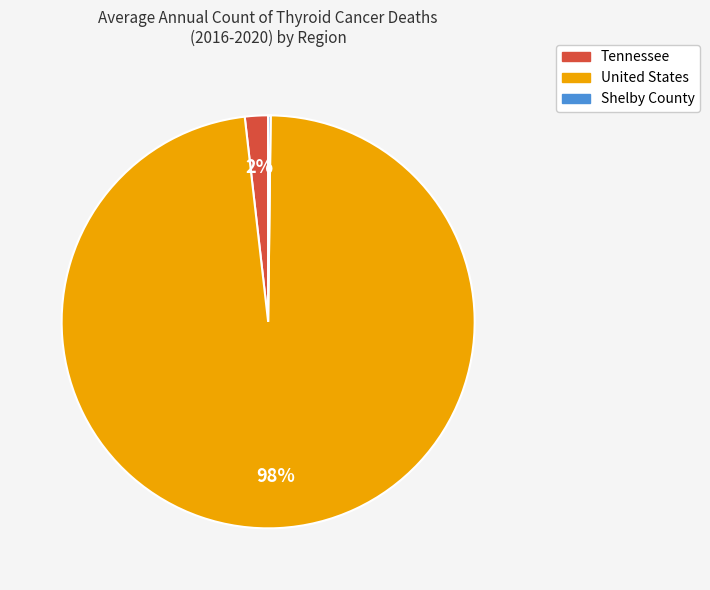

Which category has the biggest portion of the pie?

United States